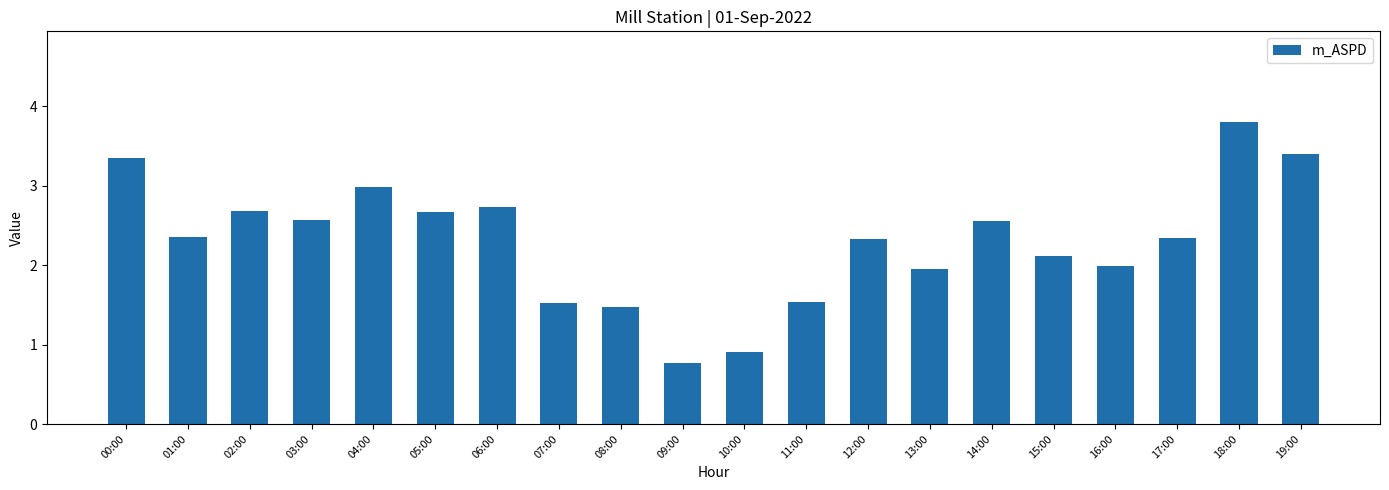

Where is the data nearest to the value 2?

16:00